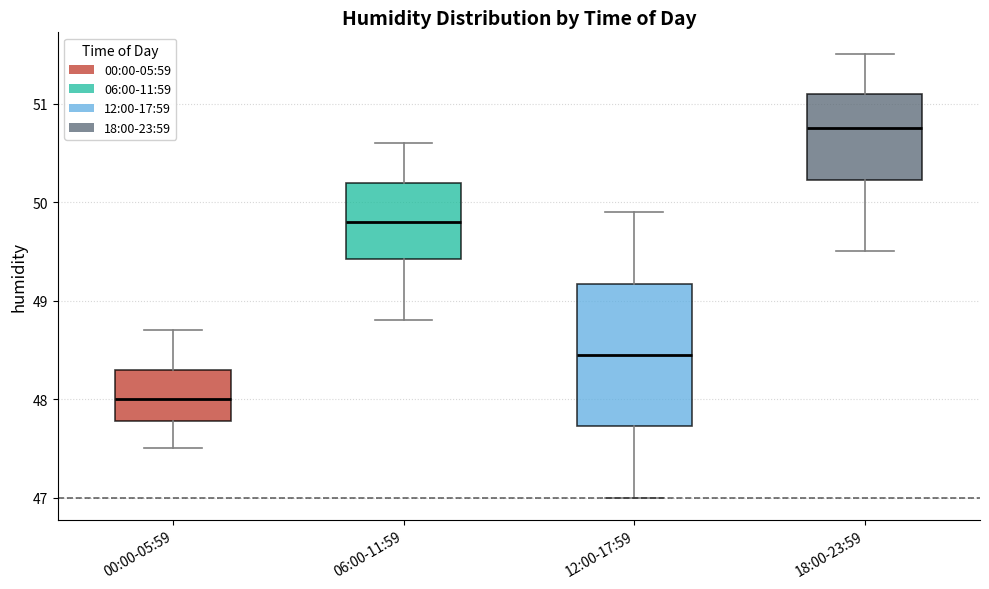

Comparing the boxes themselves (not the whiskers), which one is the tallest?

12:00-17:59